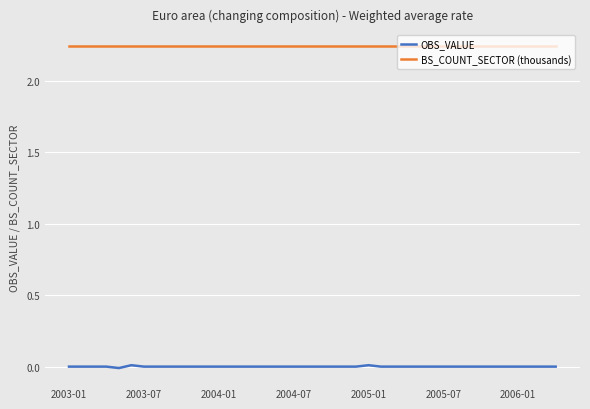

True or false: BS_COUNT_SECTOR (thousands) and OBS_VALUE cross at least once.

False